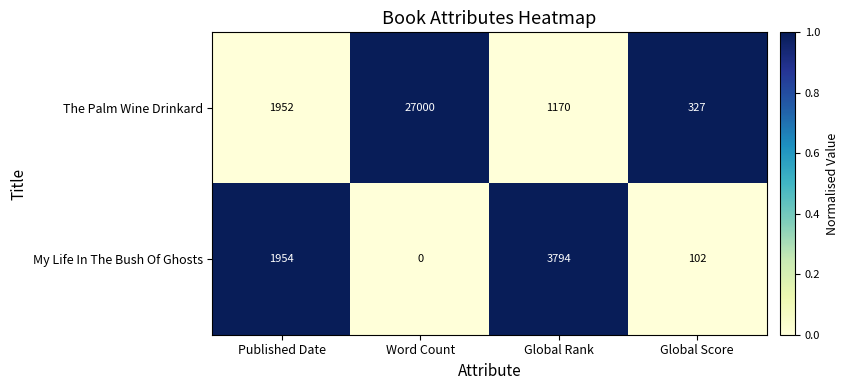

At which category is the sum across all series the highest?

Word Count